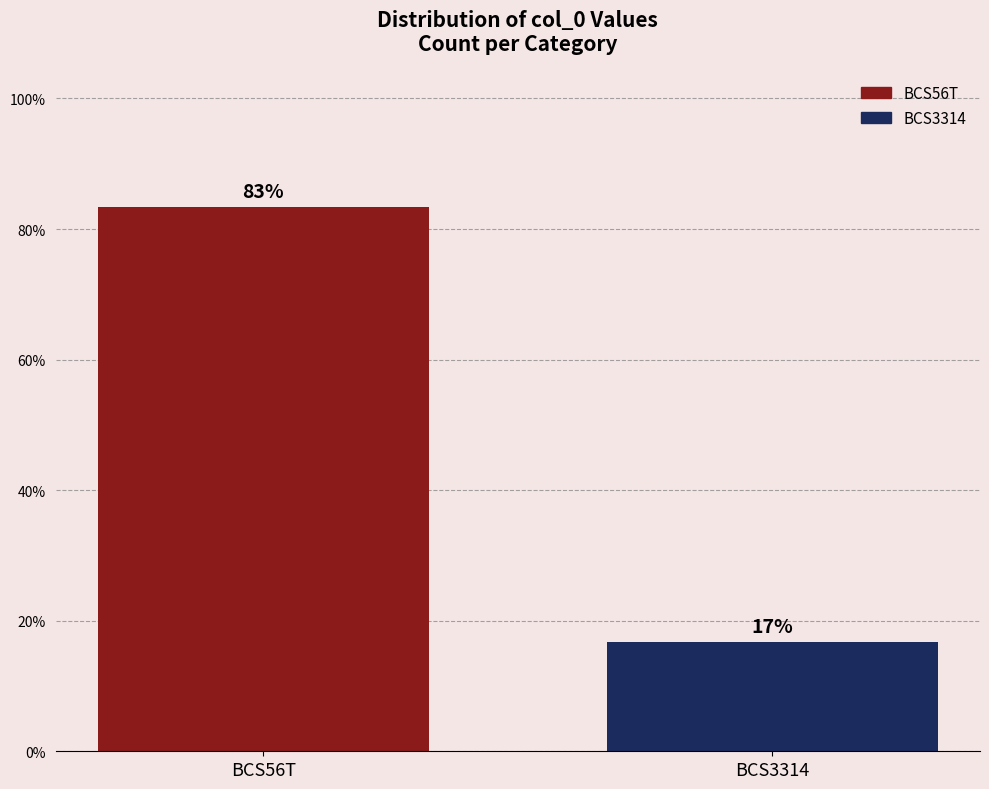

Which label corresponds to the smallest value in the chart?

BCS3314